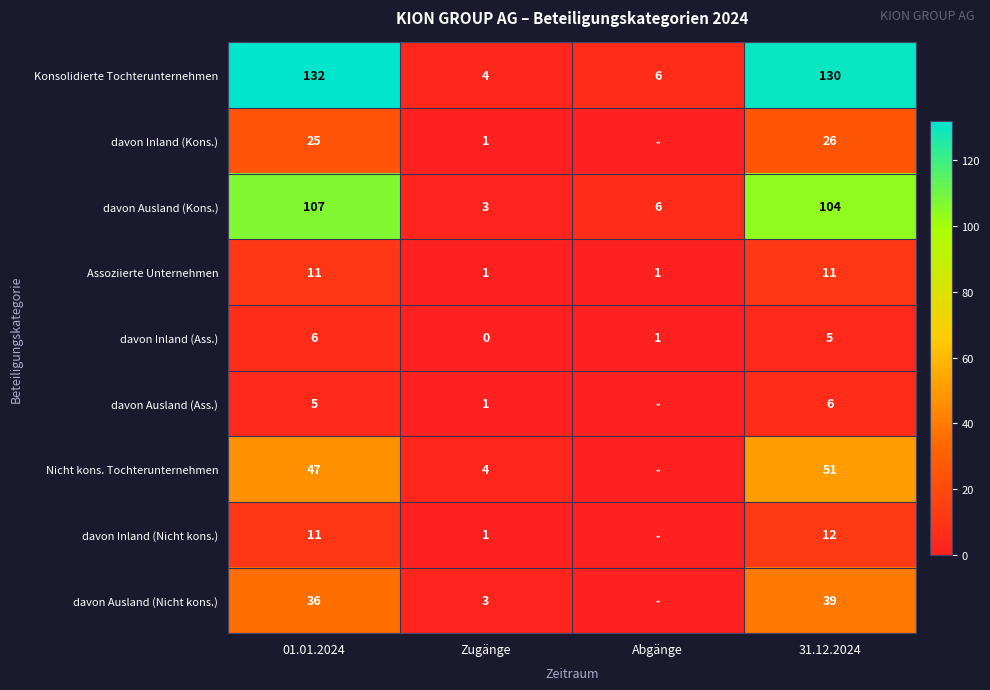

What is the difference between the davon Ausland (Nicht kons.) values at Zugänge and 31.12.2024?

36